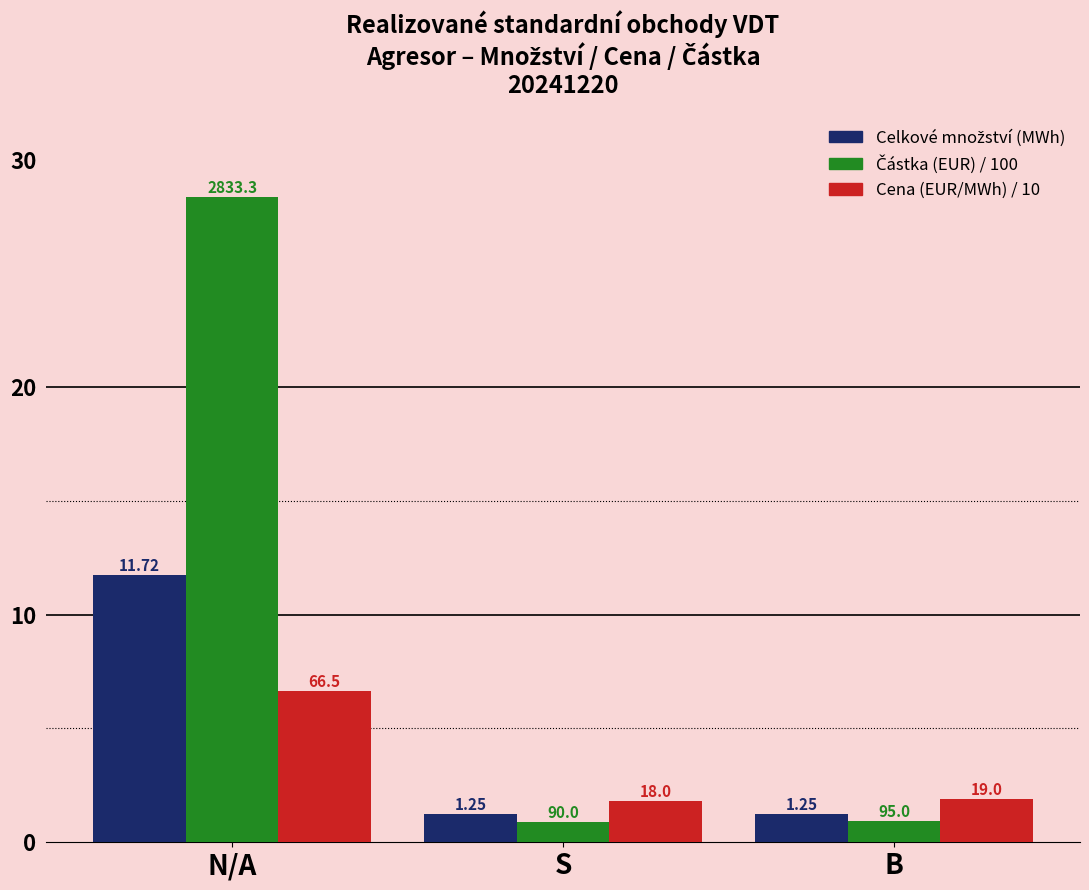

At which category does the chart reach its peak across all series?

N/A